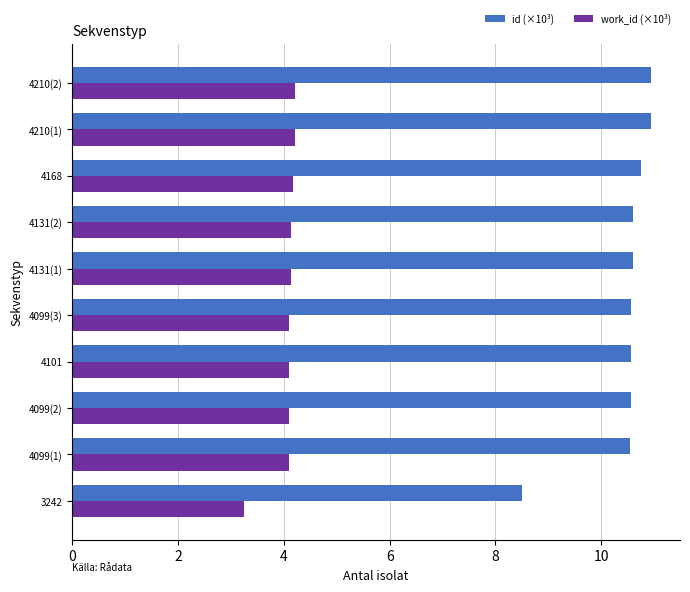

Which series has the widest spread of values?

id (×10³)